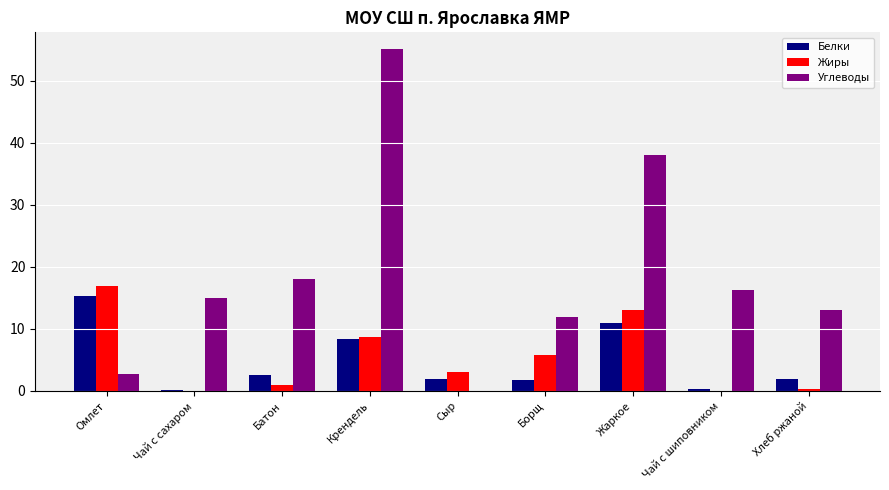

Is it true that Белки equals 3.6 at Жаркое?

False